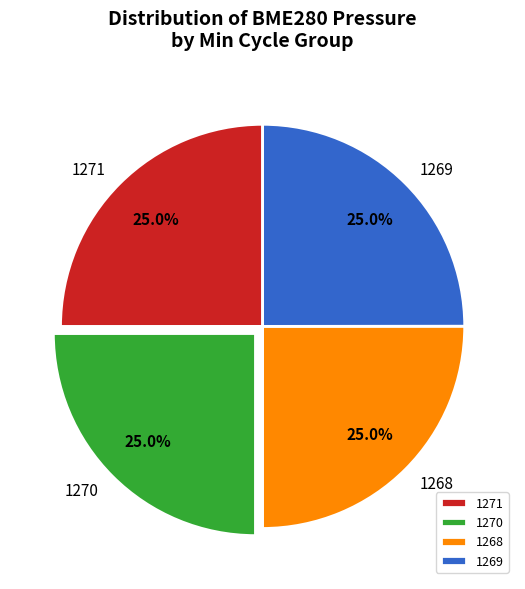

Does 1269 account for over 50% of the chart?

No